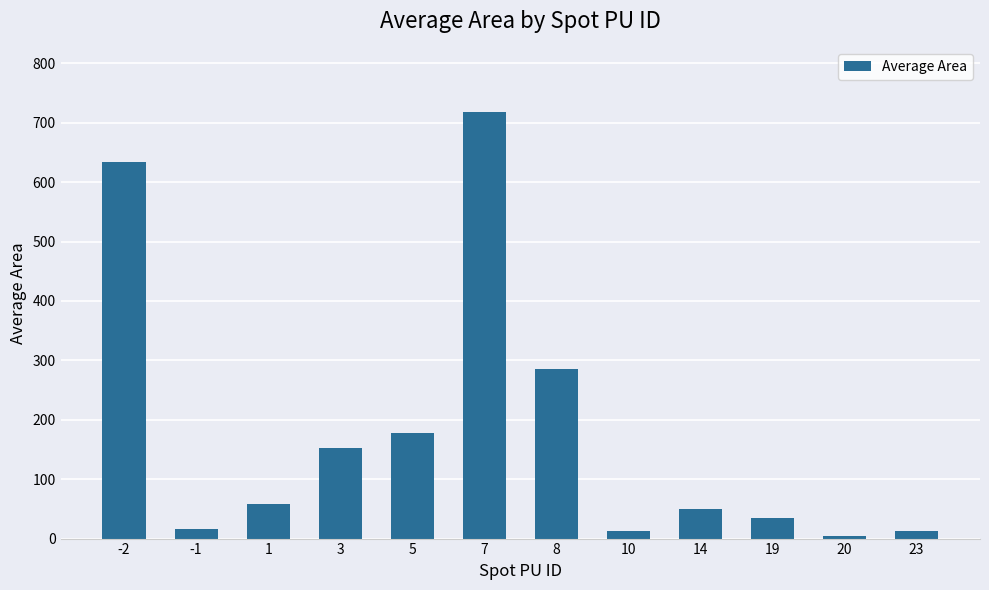

What is the change in value from 8 to 20?

-281.0